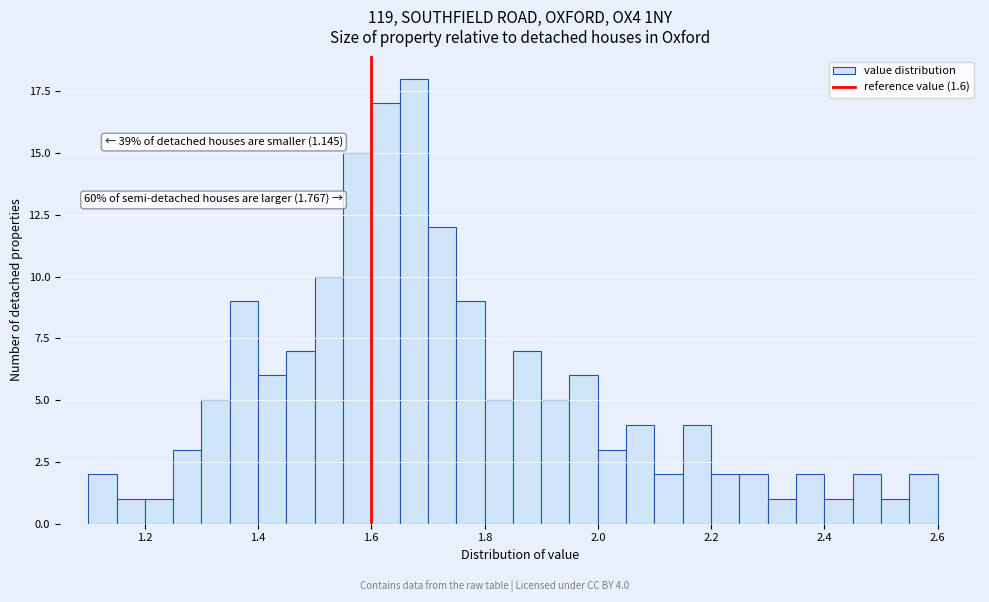

Around what value on the x-axis is the tallest bar? Give the approximate position of its centre, as read against the axis.

1.68